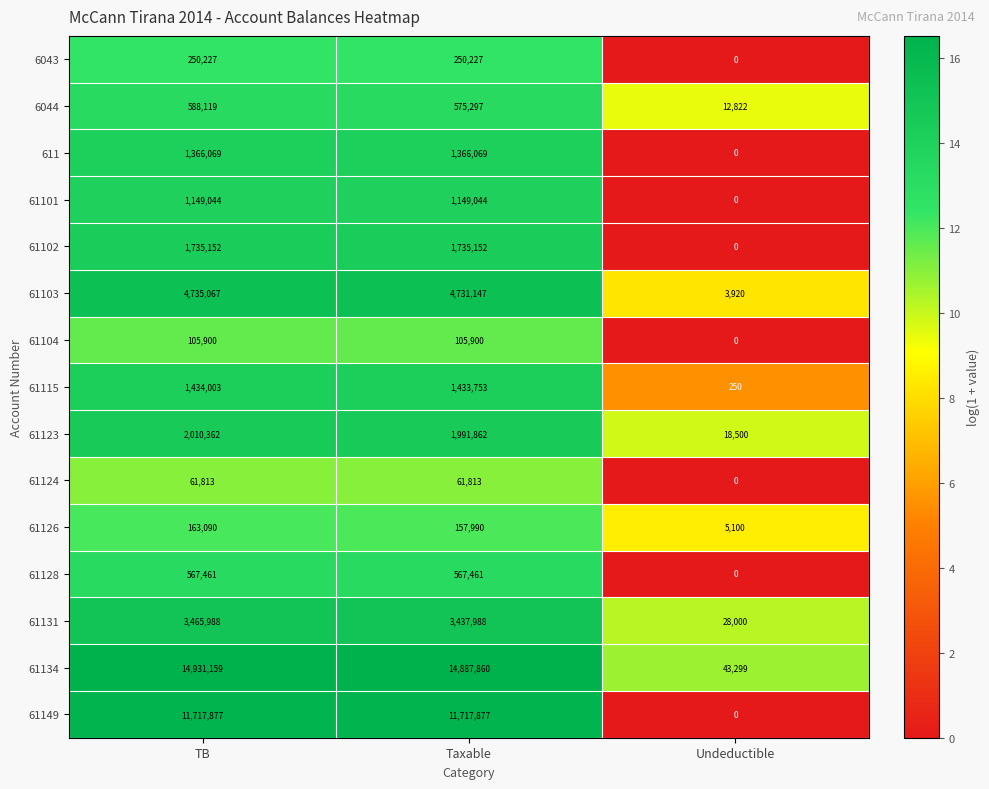

What is the difference between the 6044 values at Undeductible and TB?

575297